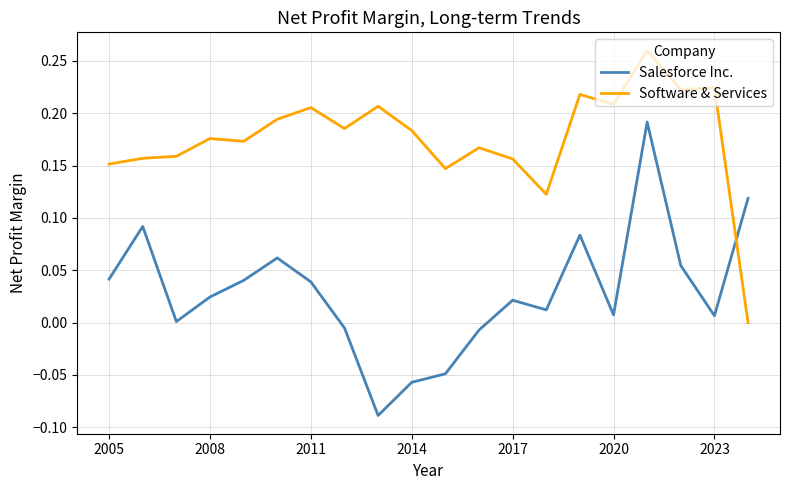

Which series has the widest spread of values?

Salesforce Inc.